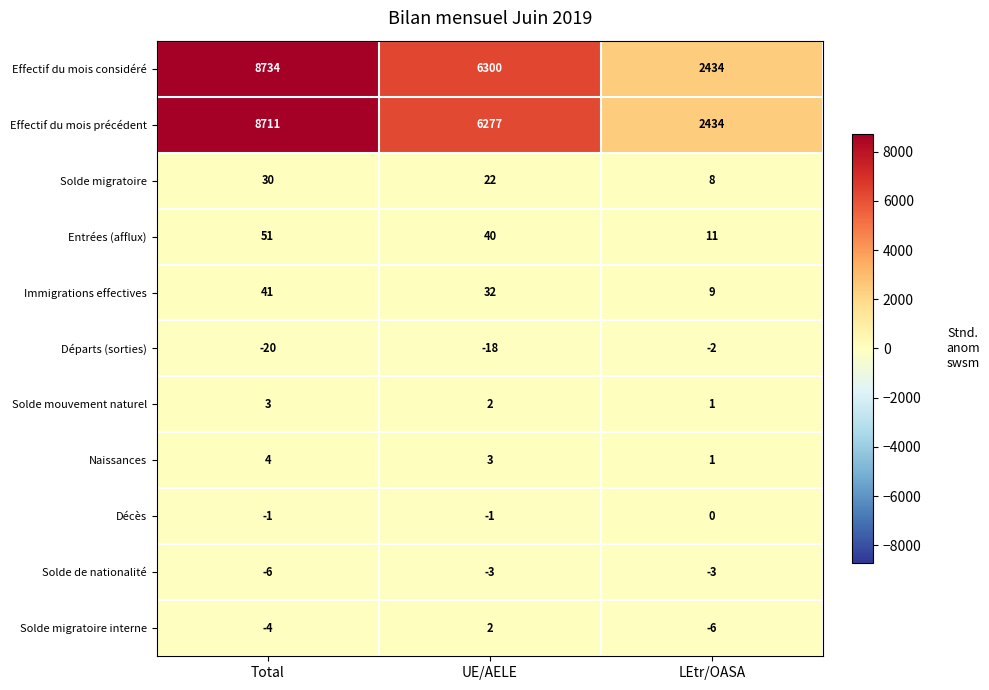

Rank the series by their maximum value, from lowest to highest.

Solde de nationalité, Départs (sorties), Décès, Solde migratoire interne, Solde mouvement naturel, Naissances, Solde migratoire, Immigrations effectives, Entrées (afflux), Effectif du mois précédent, Effectif du mois considéré